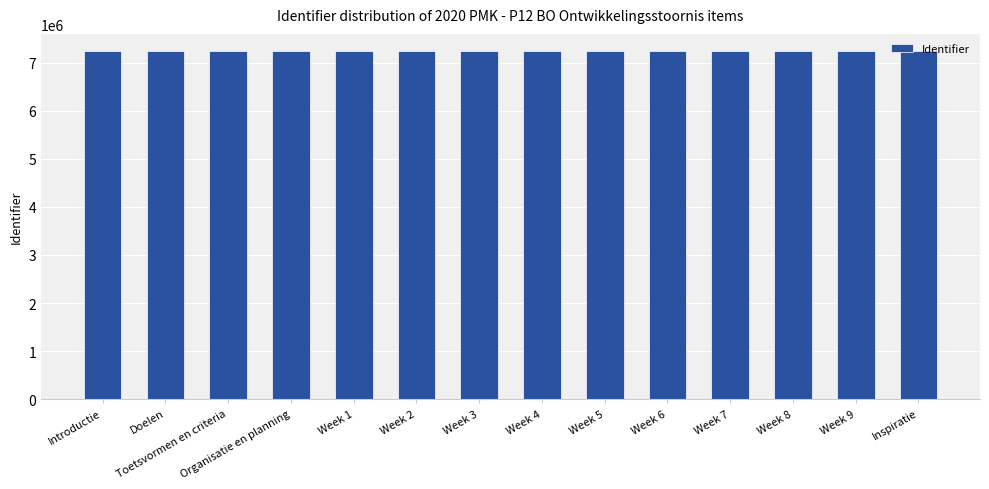

What is the average value?

7238071